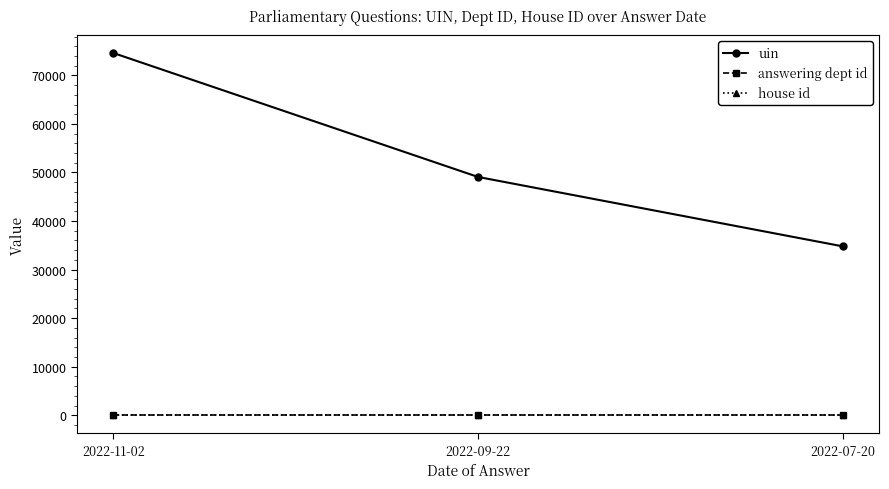

Reading left to right, extract all data points from this chart.

uin: 2022-11-02=74610	2022-09-22=49082	2022-07-20=34788
answering dept id: 2022-11-02=27	2022-09-22=27	2022-07-20=27
house id: 2022-11-02=1	2022-09-22=1	2022-07-20=1